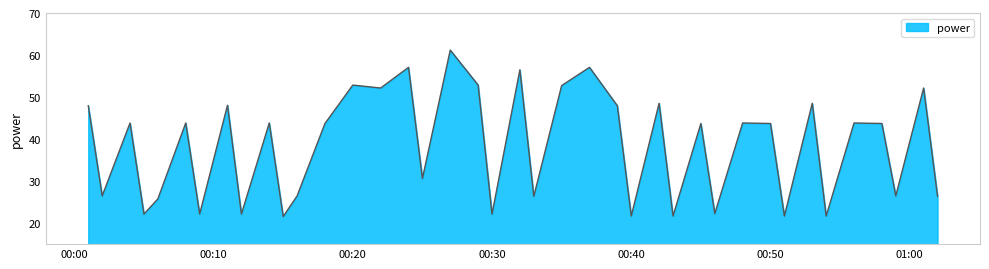

What is the difference between the maximum and minimum values?

39.6